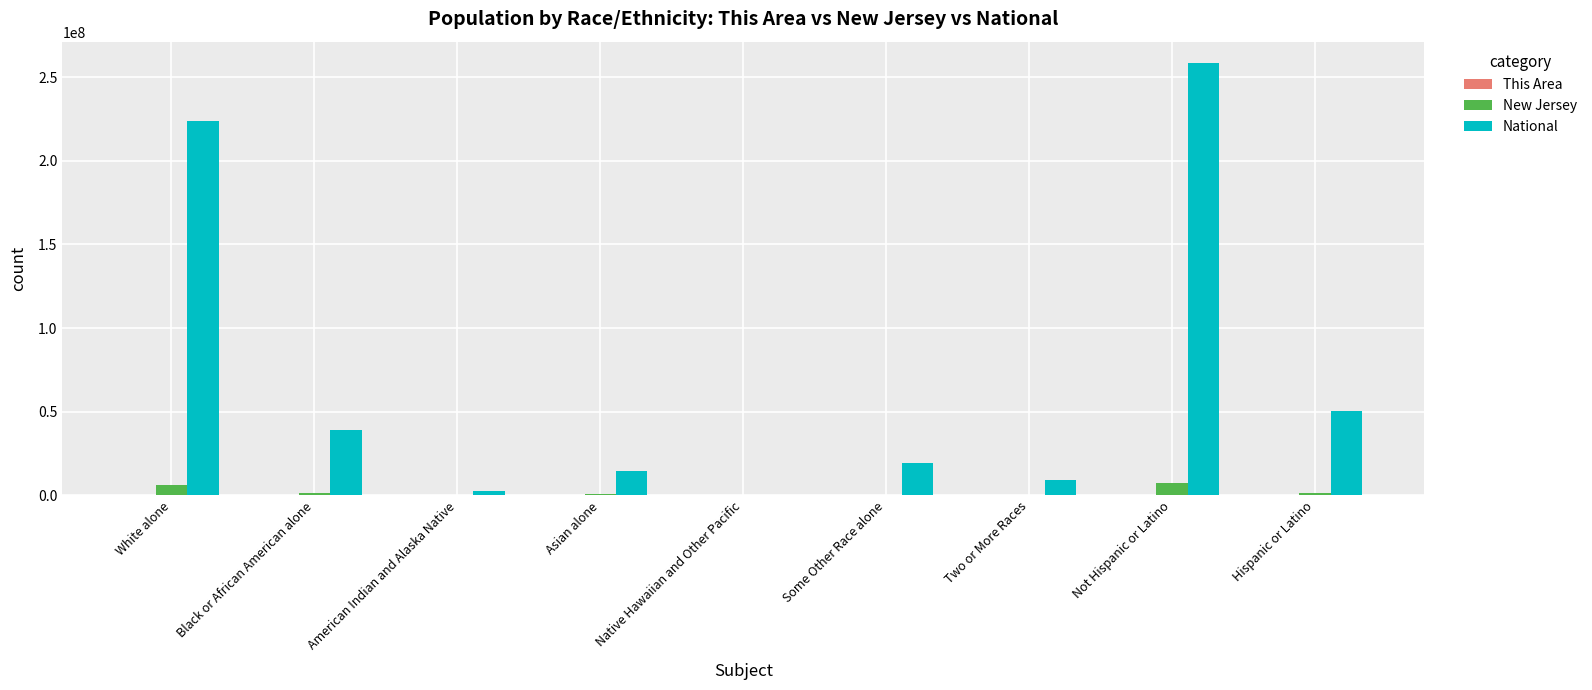

What is the greatest value displayed?

258267944